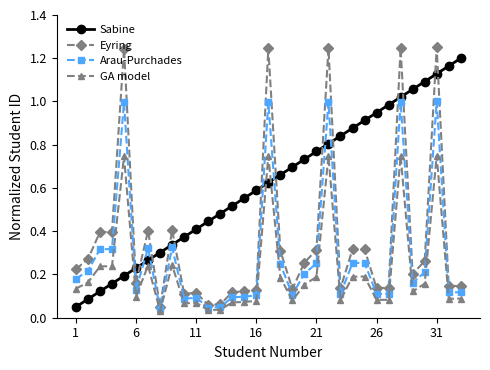

Is this an area chart (filled region under the line)?

No